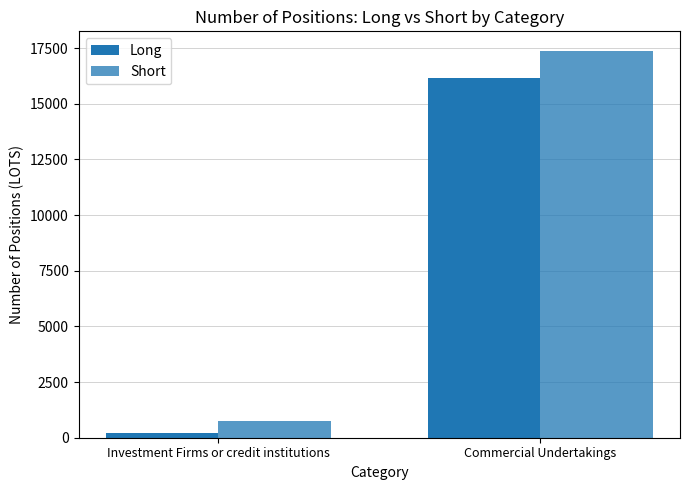

How many values in the Long series are below 16138?

1